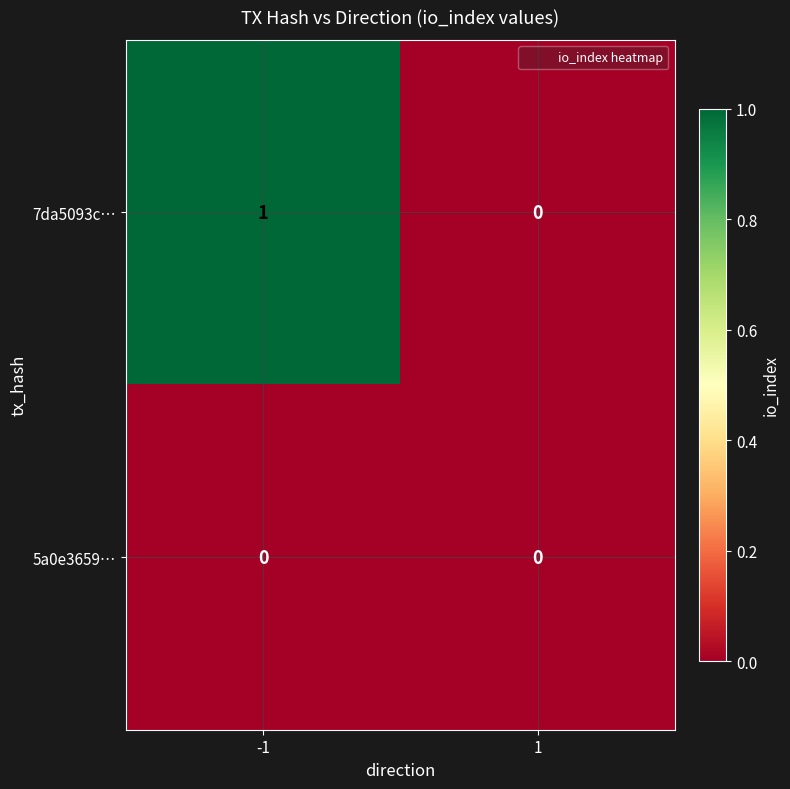

Rank the series at -1 from highest to lowest value.

7da5093c…, 5a0e3659…